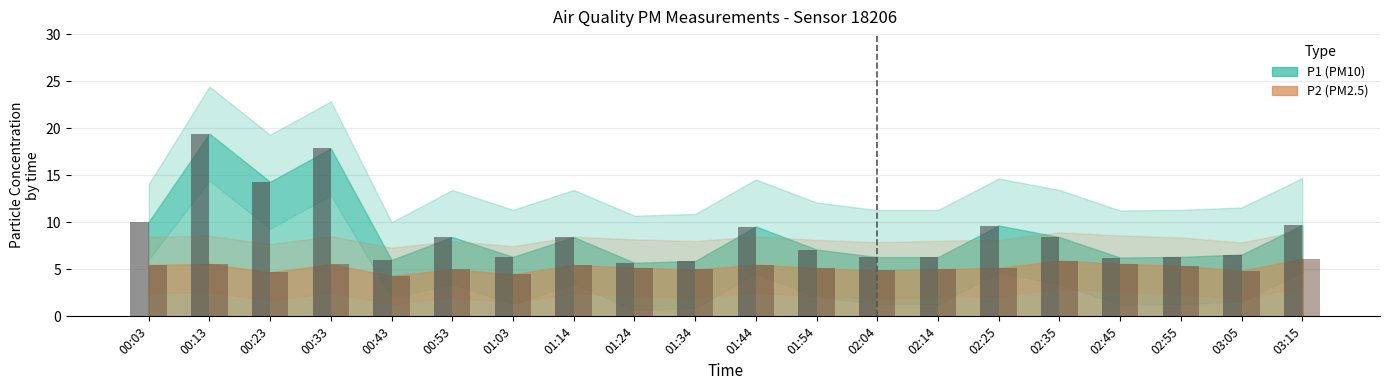

Between 00:13 and 03:05, which series saw the biggest shift?

P1